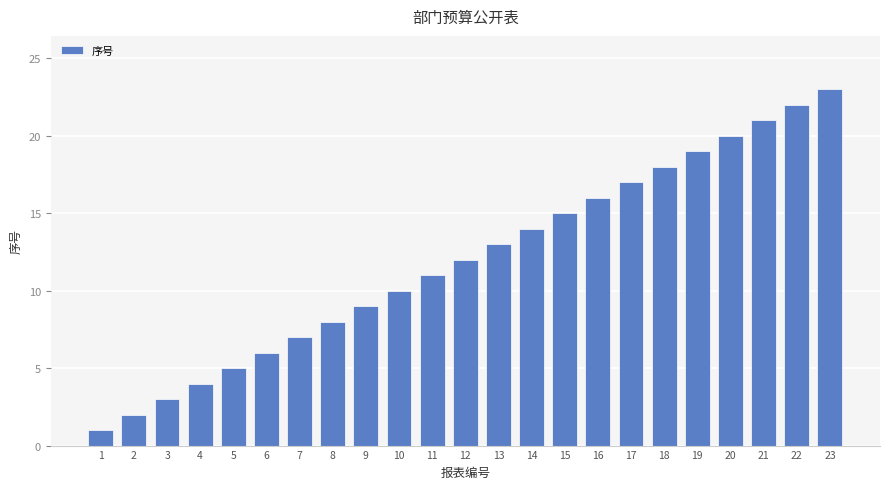

Are the bars grouped side by side (vs. stacked)?

No